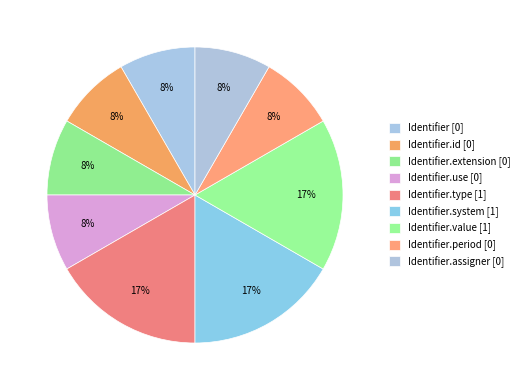

Rank the categories by value from highest to lowest.

Identifier.type, Identifier.system, Identifier.value, Identifier, Identifier.id, Identifier.extension, Identifier.use, Identifier.period, Identifier.assigner